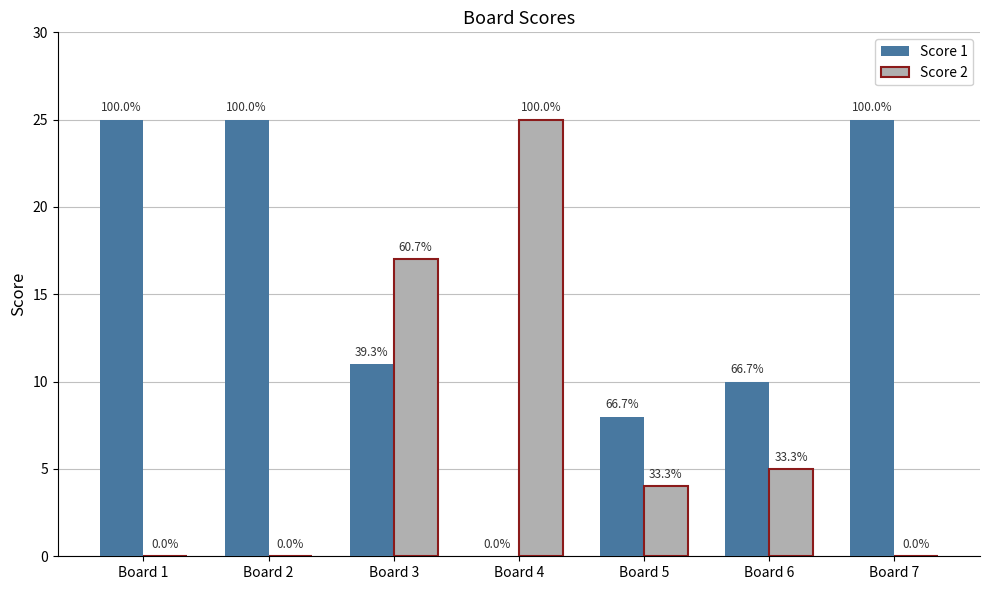

True or false: Score 2 has a value of 0 at Board 2.

True